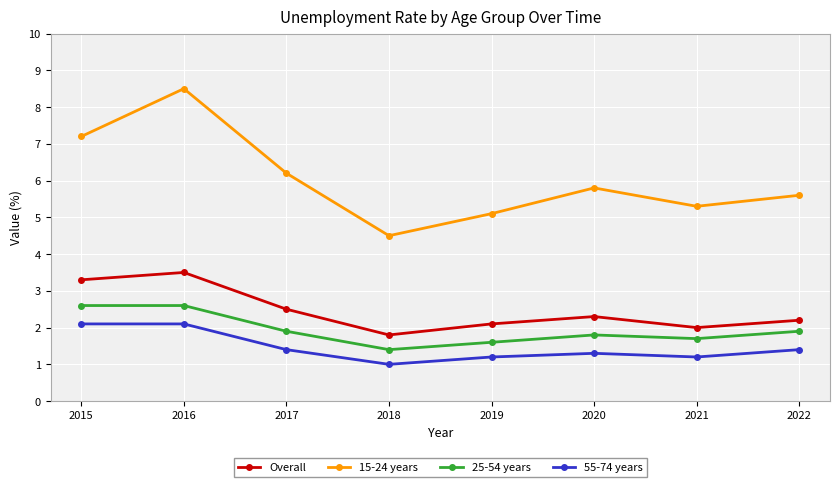

What is the maximum value shown in the chart?

8.5